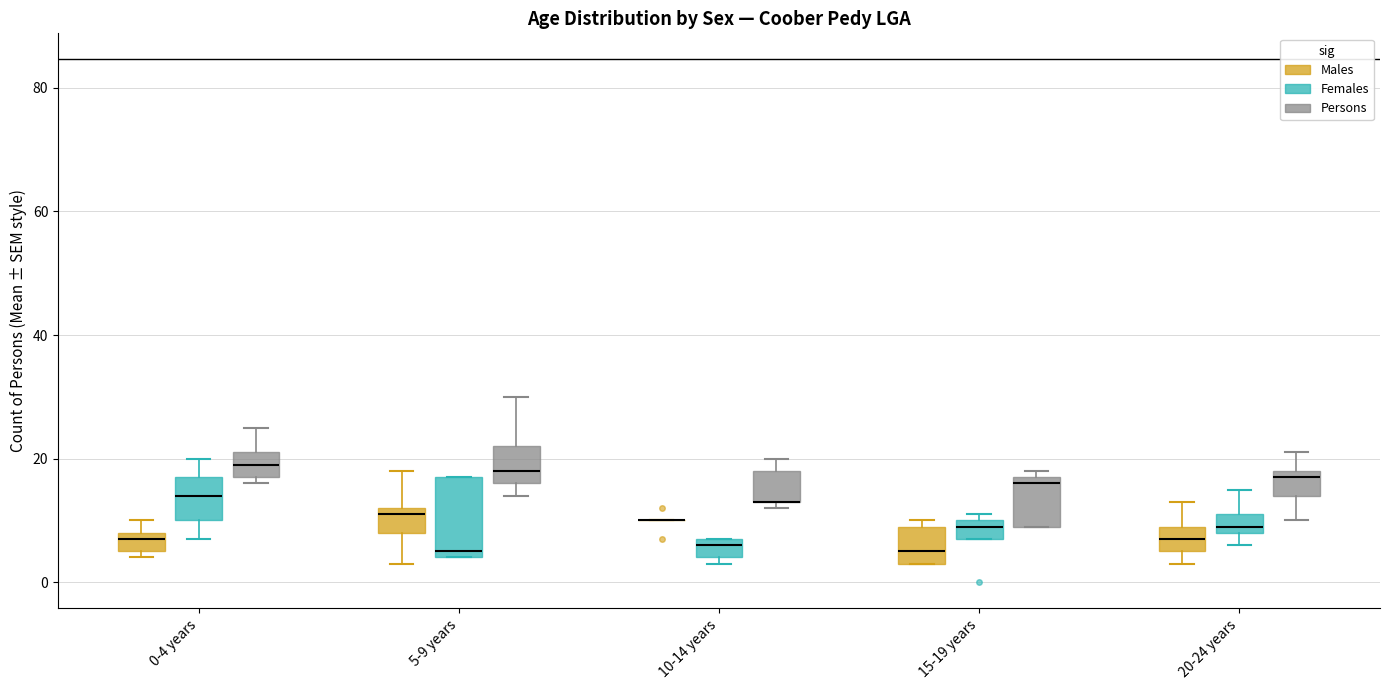

Reading left to right, transcribe this box plot: for each box, give where its median line is, the range the box spans, and where its two whiskers end, as read against the y-axis. The values are not printed on the chart, so give them approximately, as read against the axis.

0-4 years (Males): median 8 (just below the box's upper edge), box 6 to 8, whiskers 4 to 10
0-4 years (Females): median 14, box 10 to 18, whiskers 8 to 20
0-4 years (Persons): median 20, box 18 to 22, whiskers 16 to 26
5-9 years (Males): median 12 (just below the box's upper edge), box 8 to 12, whiskers 4 to 18
5-9 years (Females): median 6, box 4 to 18, whiskers 4 to 18
5-9 years (Persons): median 18, box 16 to 22, whiskers 14 to 30
10-14 years (Males): box collapsed to a line at 10, whiskers 10 to 10
10-14 years (Females): median 6, box 4 to 8, whiskers 4 (just below the box's lower edge) to 8
10-14 years (Persons): median 14 (drawn on the box's lower edge), box 14 to 18, whiskers 12 to 20
15-19 years (Males): median 6, box 4 to 10, whiskers 4 to 10 (just above the box's upper edge)
15-19 years (Females): median 10 (just below the box's upper edge), box 8 to 10, whiskers 8 to 12
15-19 years (Persons): median 16, box 10 to 18, whiskers 10 to 18 (just above the box's upper edge)
20-24 years (Males): median 8, box 6 to 10, whiskers 4 to 14
20-24 years (Females): median 10, box 8 to 12, whiskers 6 to 16
20-24 years (Persons): median 18 (just below the box's upper edge), box 14 to 18, whiskers 10 to 22